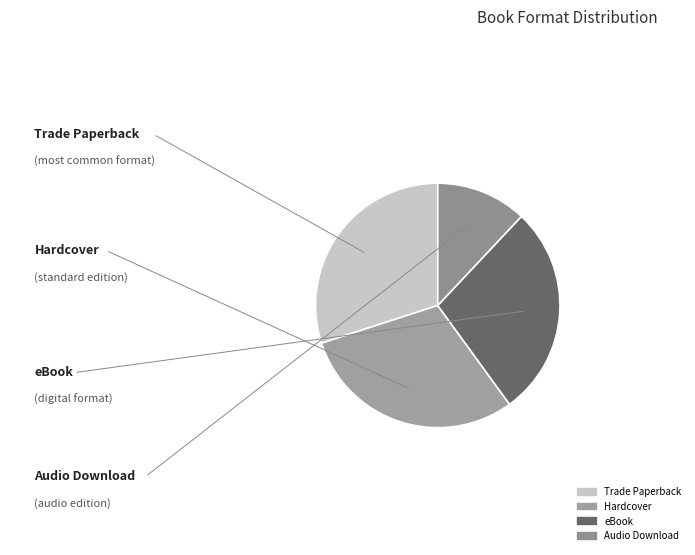

Is it true that Hardcover is 30% of the pie?

True